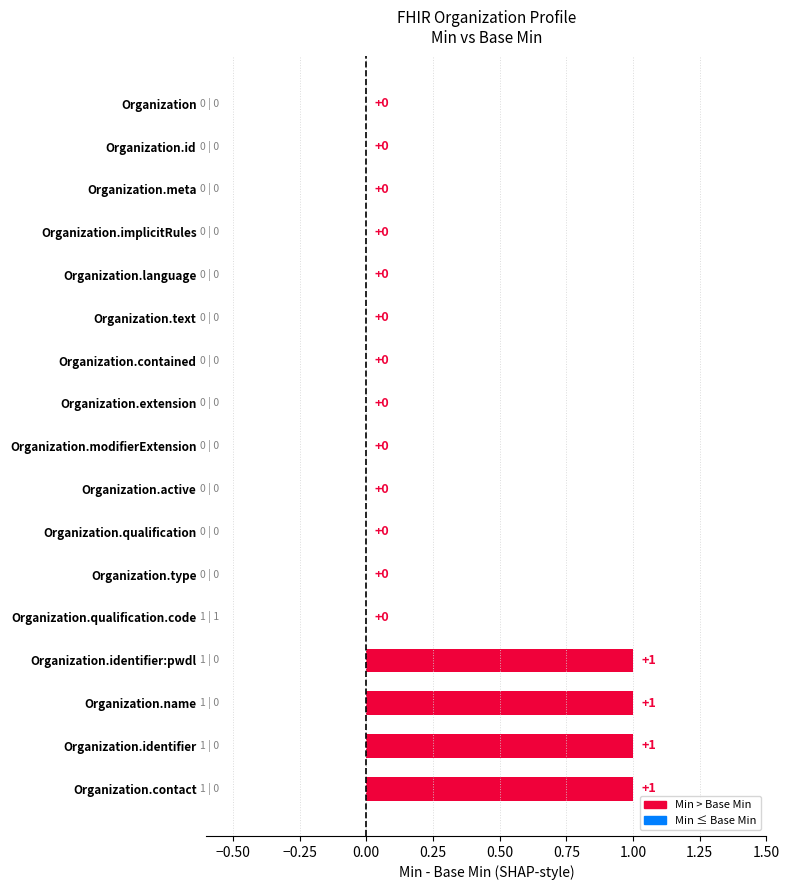

What is the maximum value shown in the chart?

1